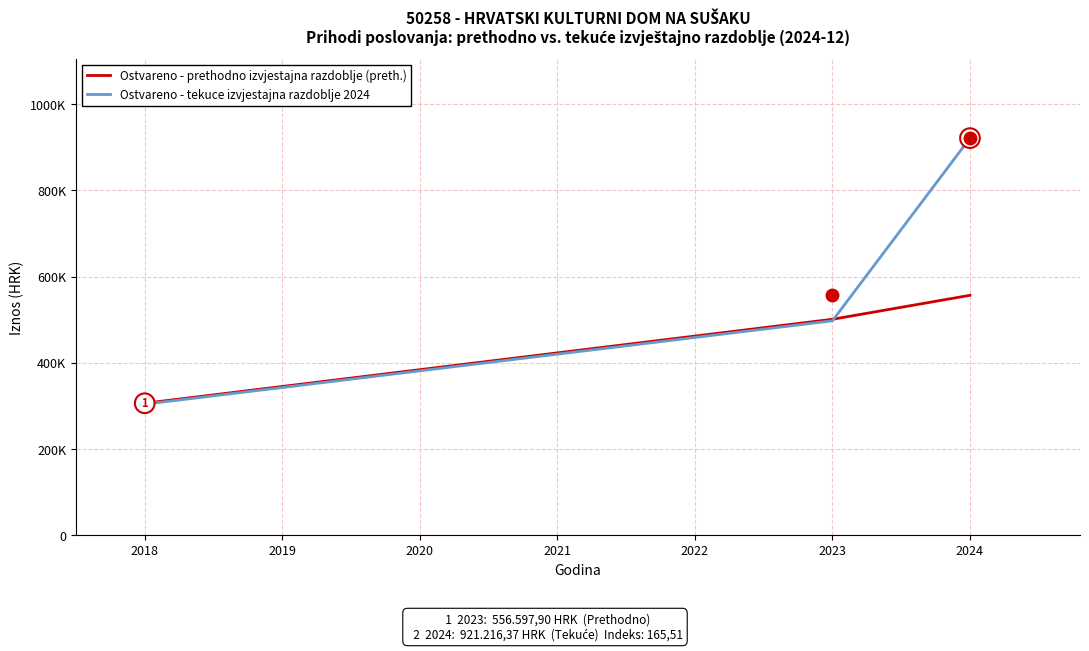

At 2018, list the series in order from largest to smallest.

Ostvareno - prethodno izvjestajna razdoblje (preth.), Ostvareno - tekuce izvjestajna razdoblje 2024